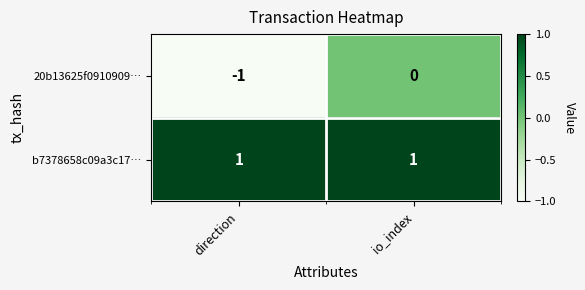

Is it true that b7378658c09a3c17… equals 0 at io_index?

False